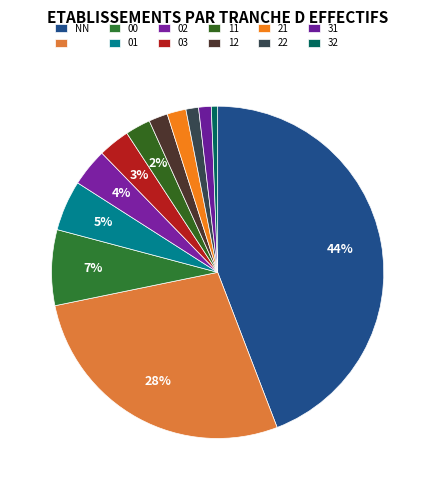

What is the largest slice in the pie chart?

NN